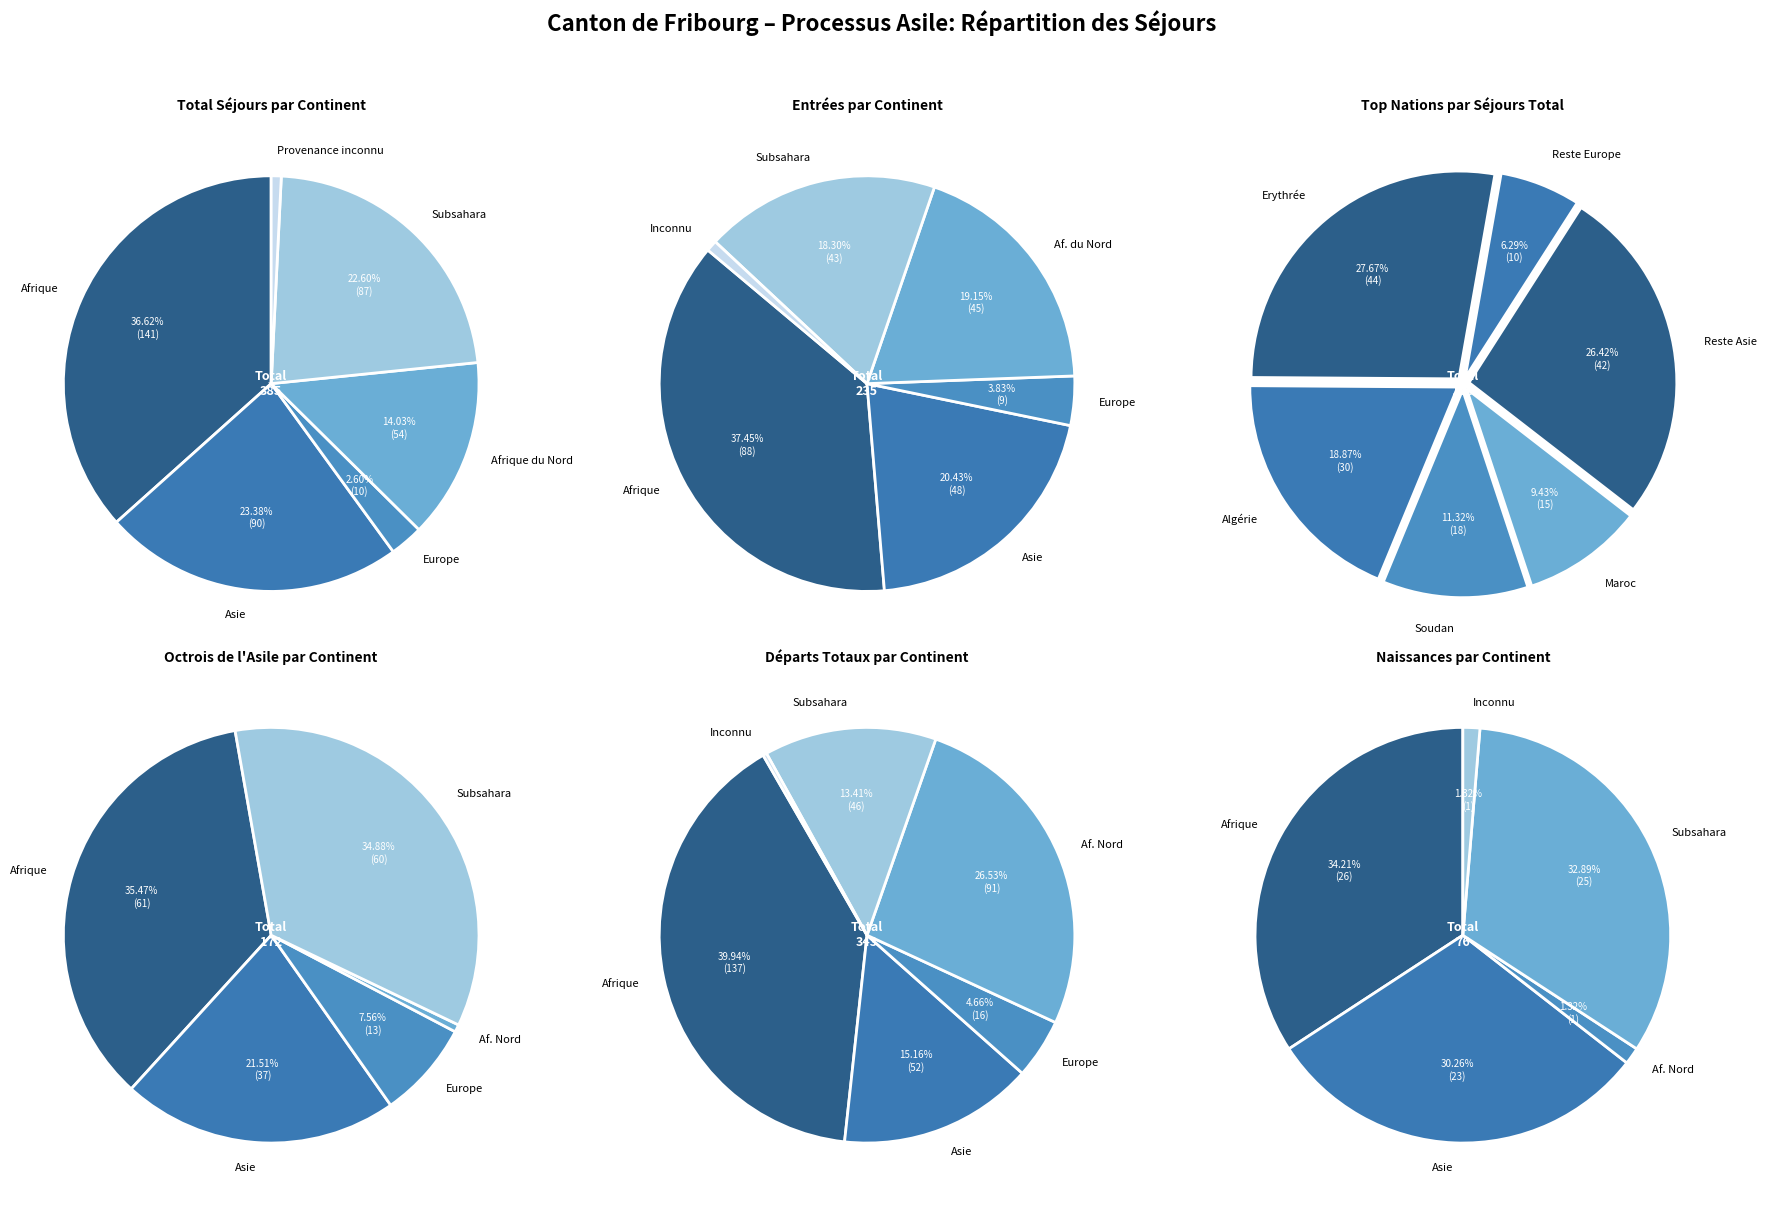

Do Afrique du Nord and Afrique together represent more than half of the pie?

Yes